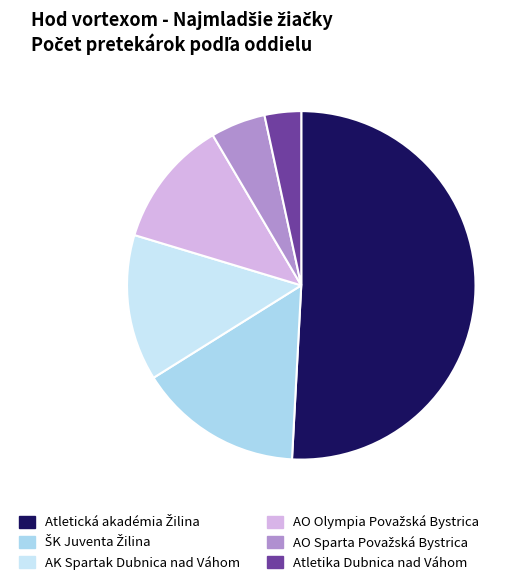

Which slice is the smallest?

Atletika Dubnica nad Váhom